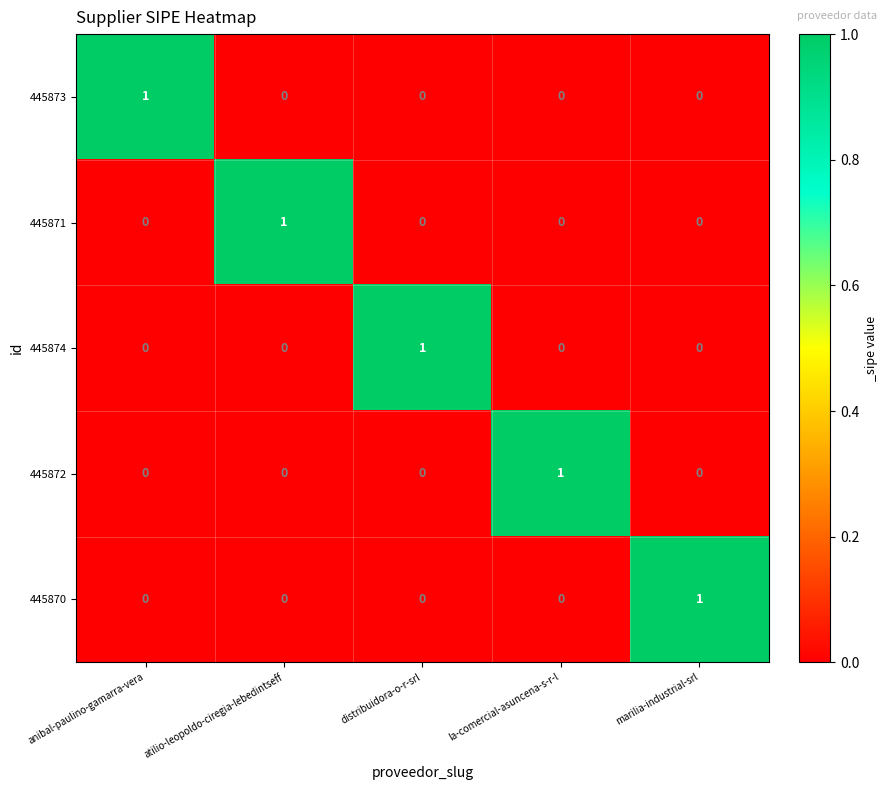

At how many categories does at least one series exceed 0?

5